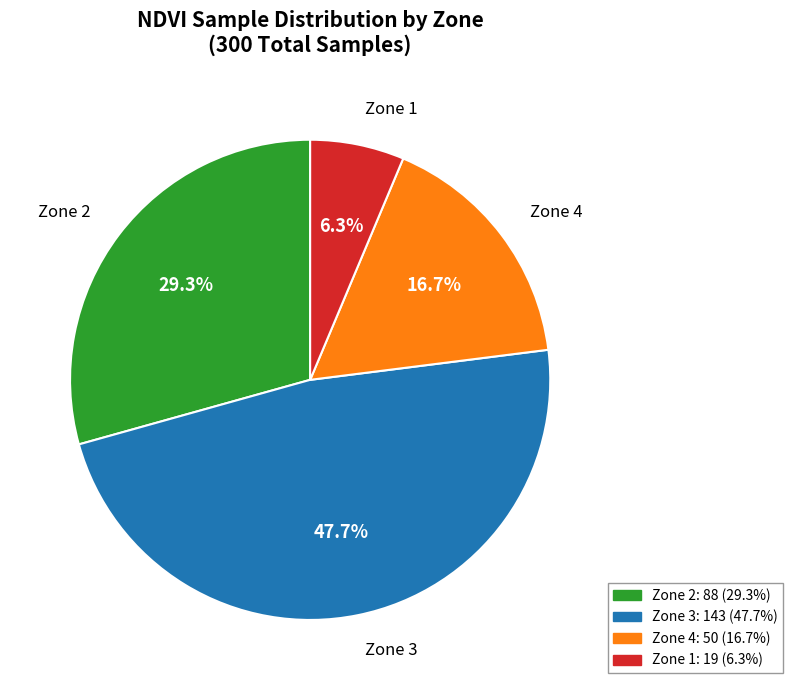

Combined, what portion of the pie is Zone 1 and Zone 3?

54.0%